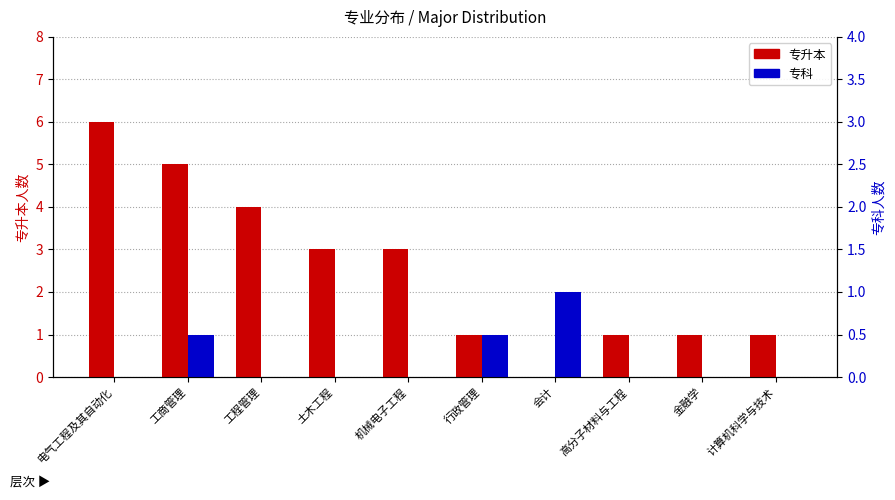

What is the difference between the highest and lowest values at 土木工程?

3